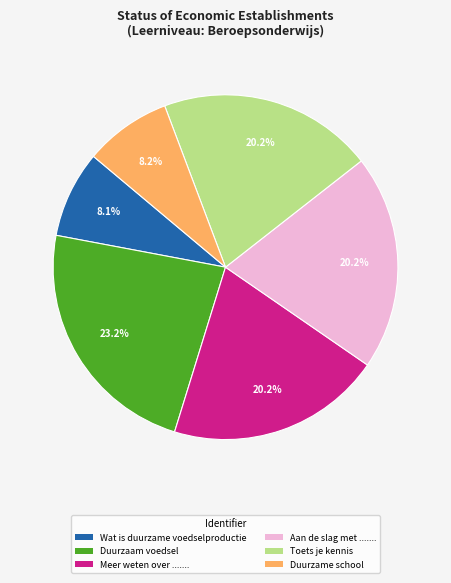

How many segments does this pie chart have?

6